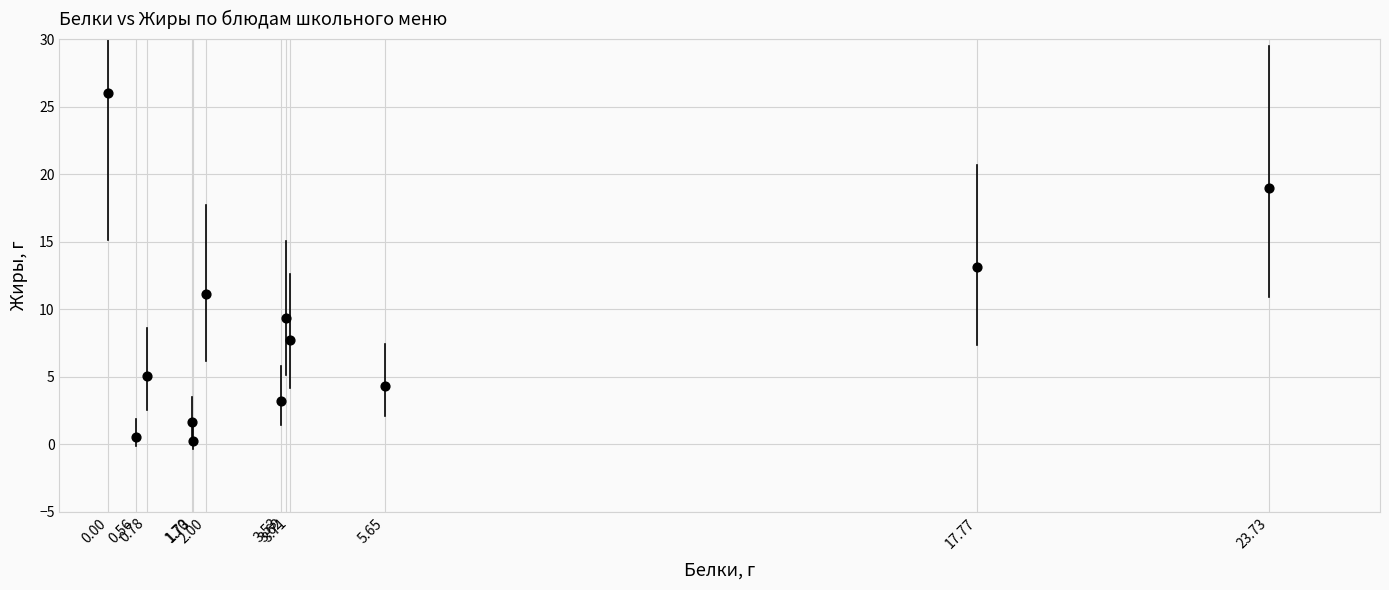

What is the average Y value?

8.4